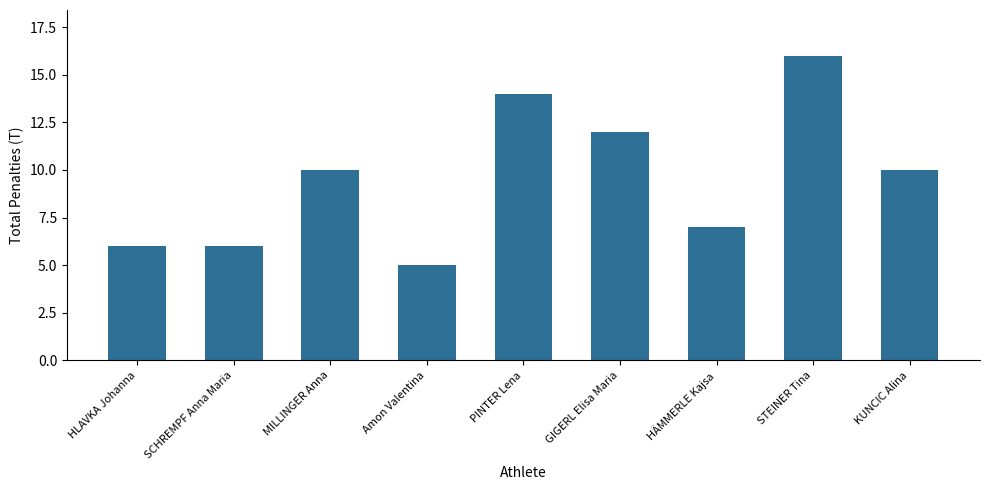

Reading right to left, list all the values displayed in this chart.

10	16	7	12	14	5	10	6	6